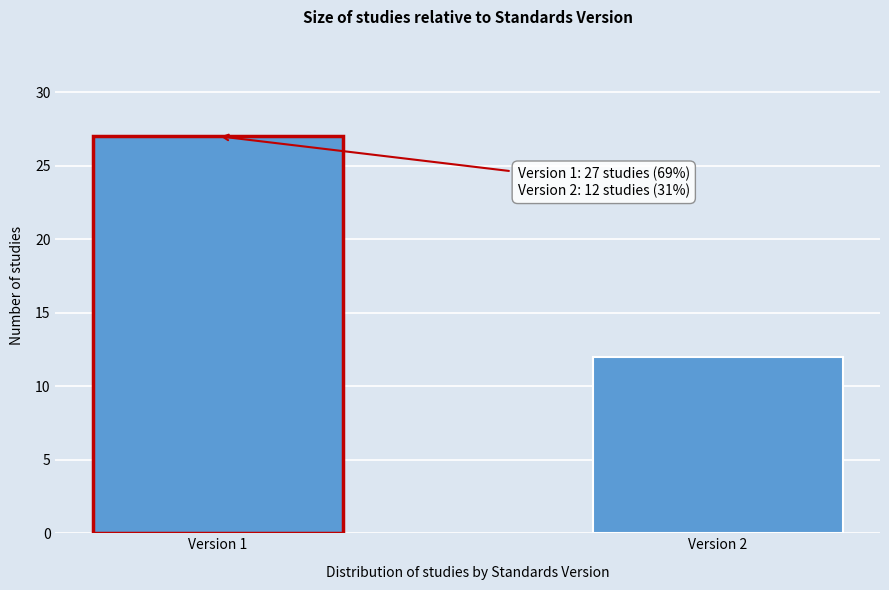

Reading left to right, what are all the values shown in this chart?

Version 1=27	Version 2=12